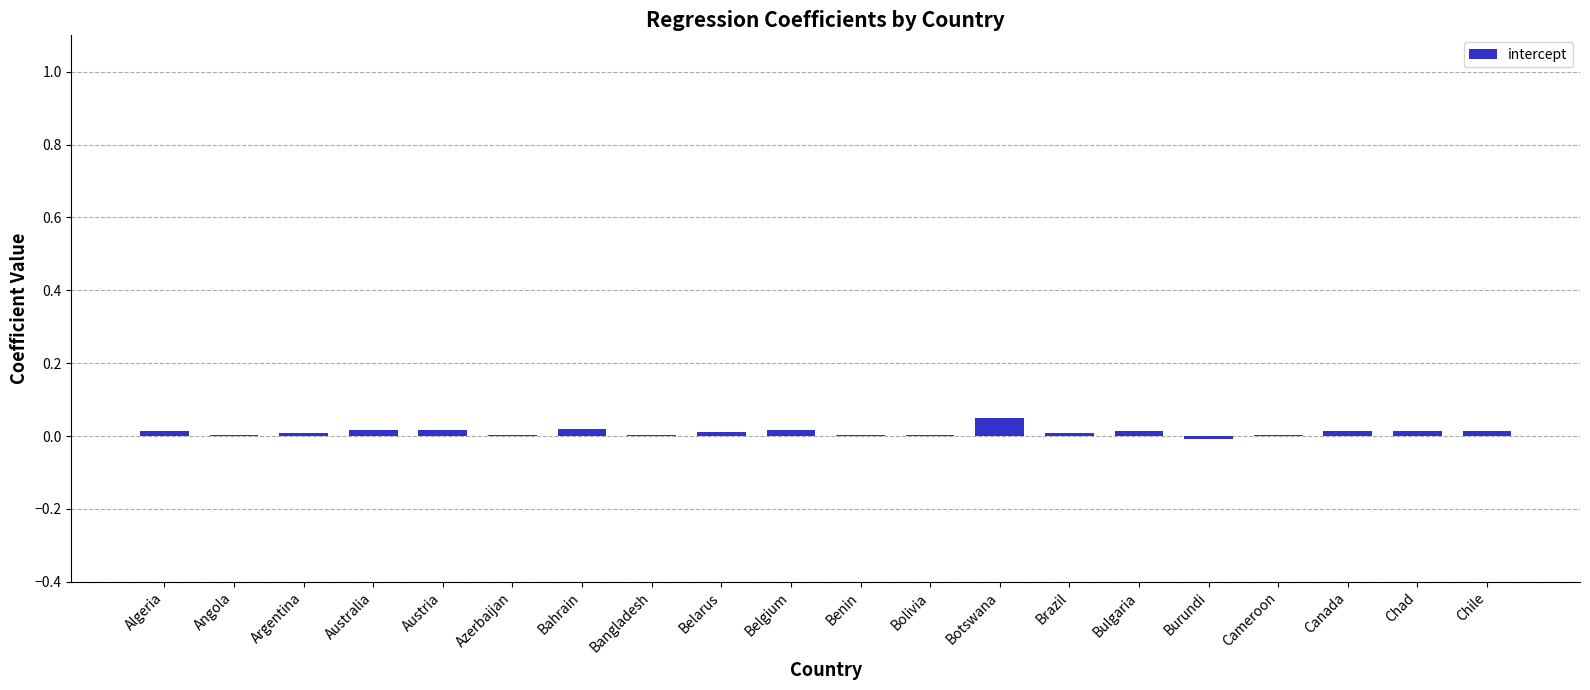

Is it true that the value at Belarus is 0.0?

True